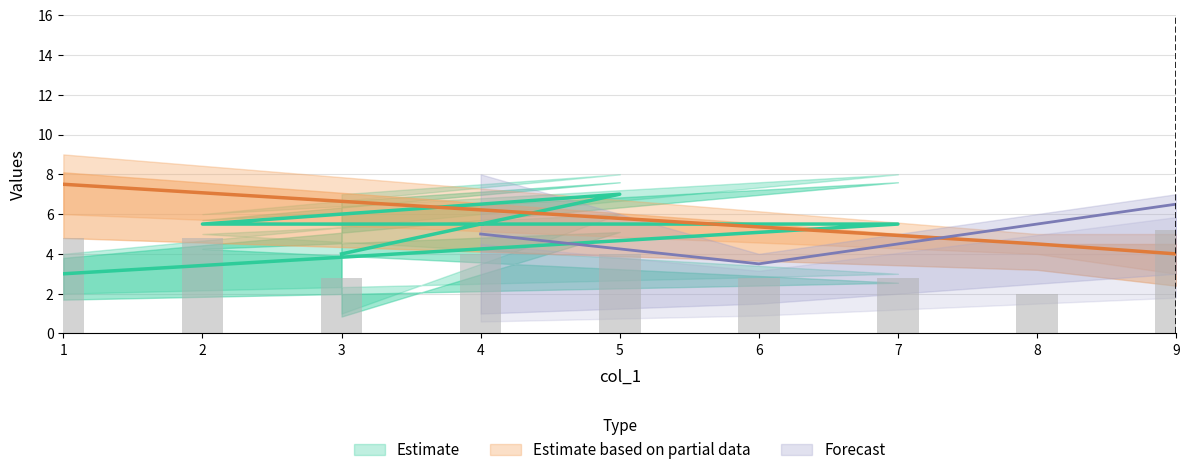

Between 4 and 6, which is larger?

6